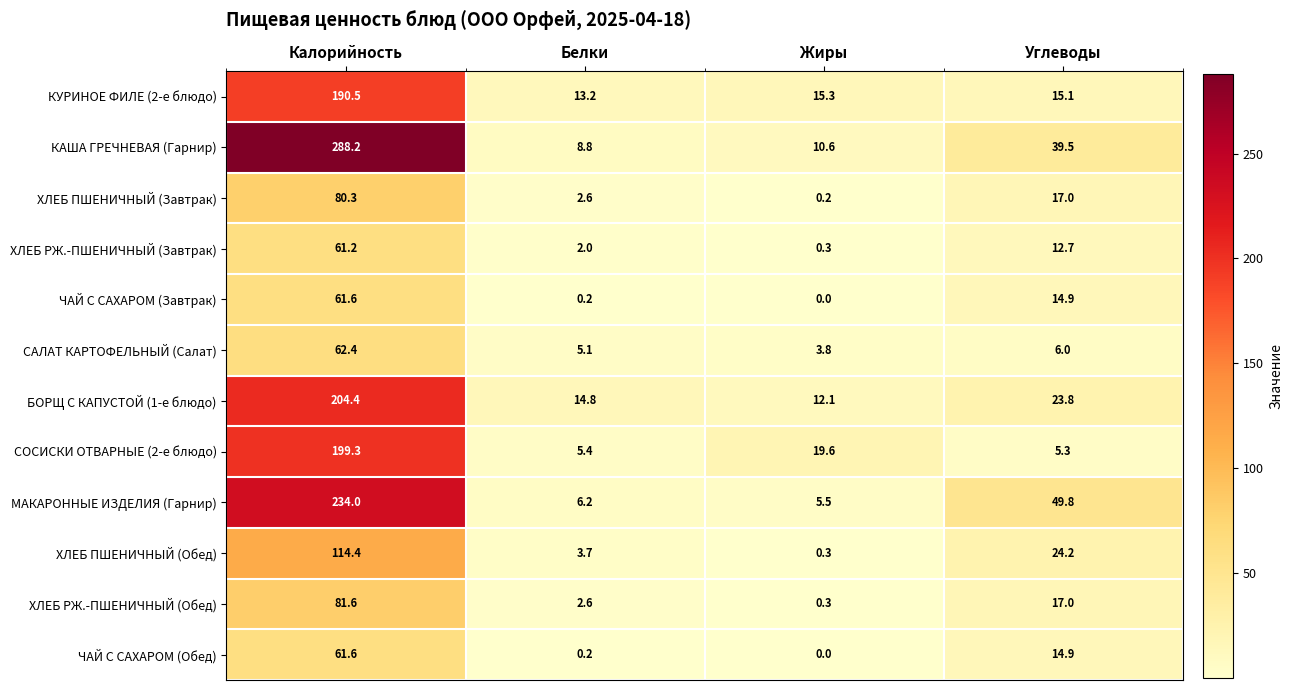

What is the difference between the second highest and minimum values in the СОСИСКИ ОТВАРНЫЕ (2-е блюдо) series?

14.3